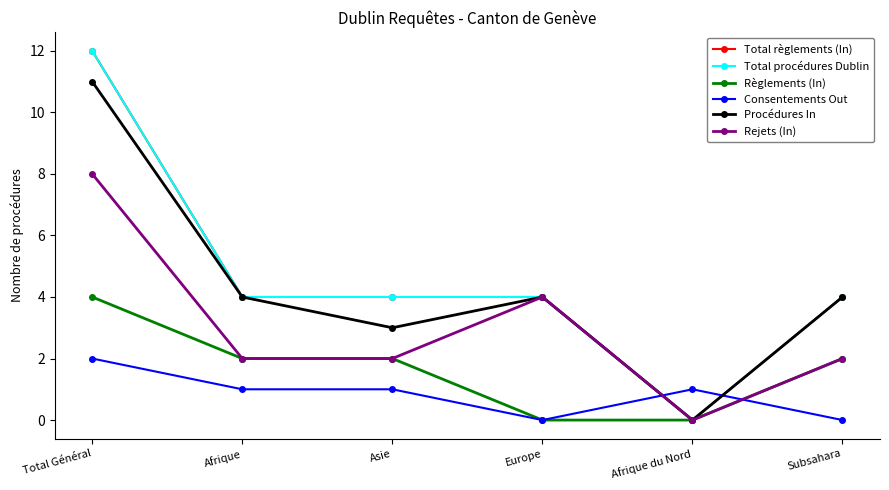

Does the chart display data point markers on the line(s)?

Yes